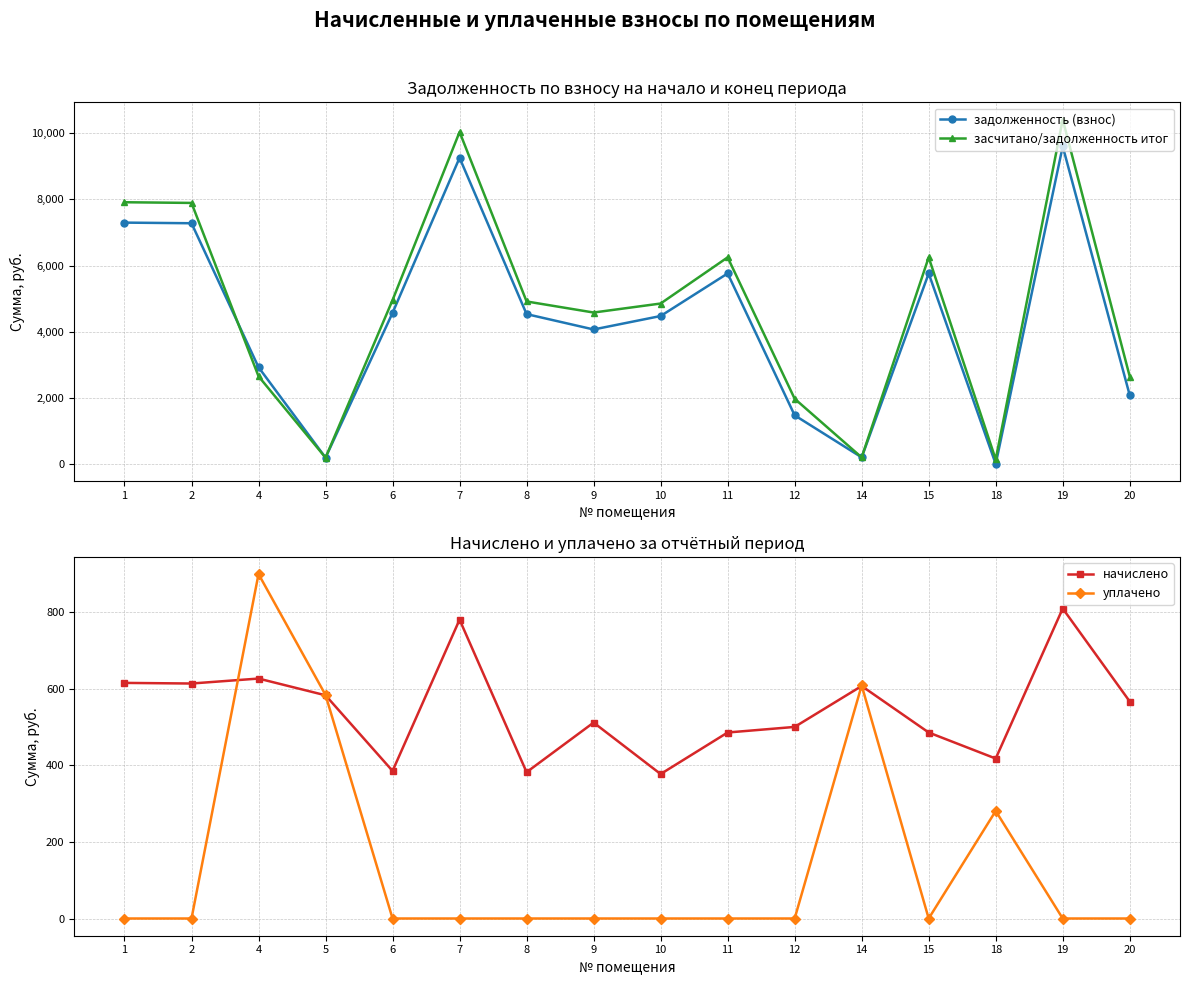

True or false: задолженность (взнос) and уплачено cross at least once.

True